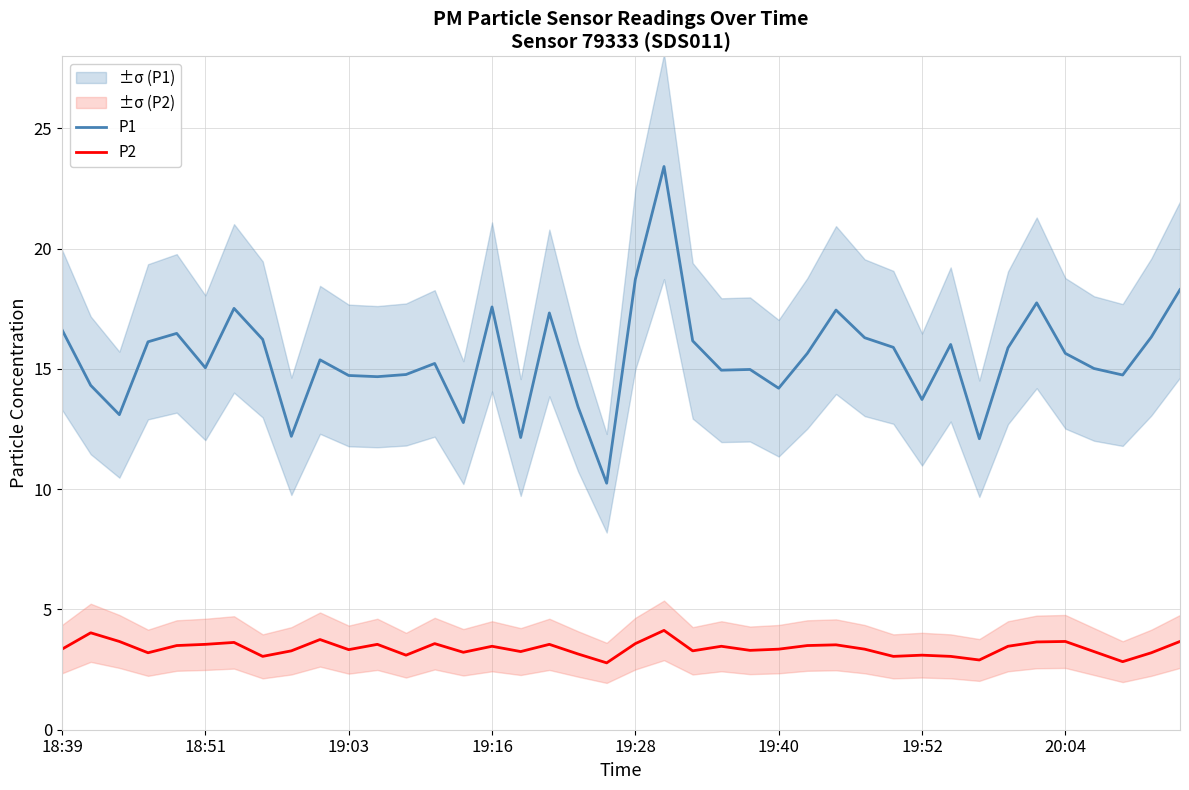

Does the chart display data point markers on the line(s)?

No